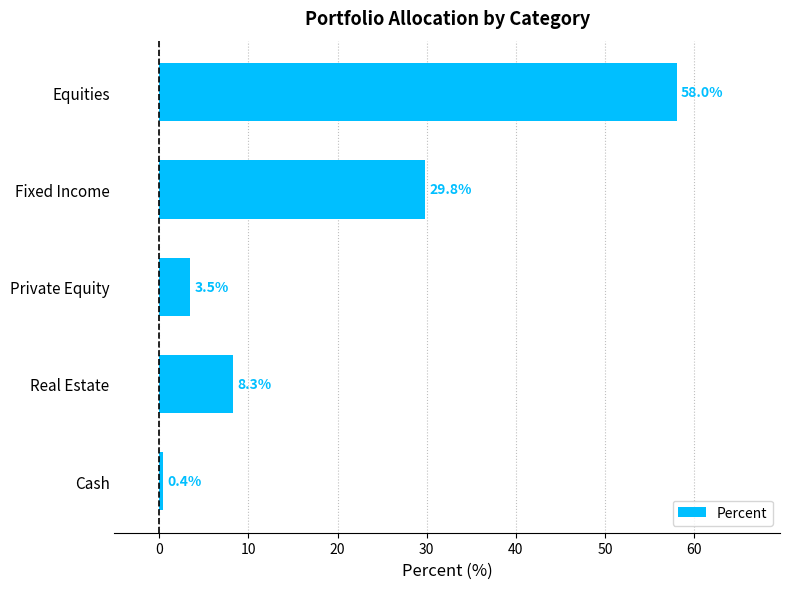

True or false: the data shows 12.9 at Real Estate.

False